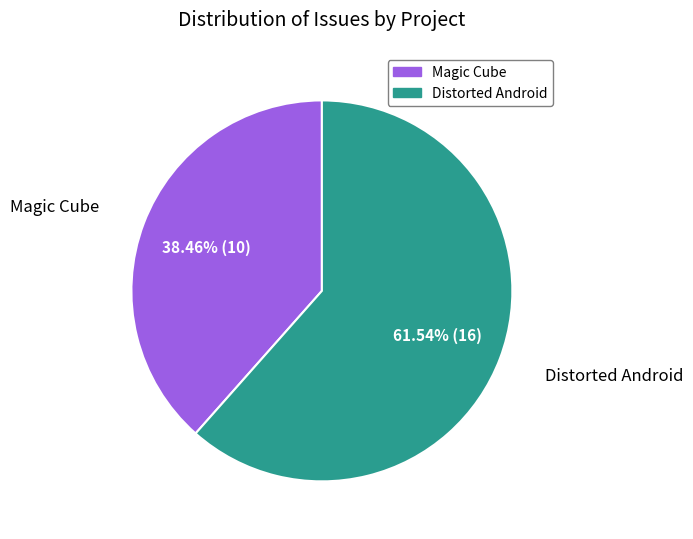

Does any single category account for the majority?

Yes